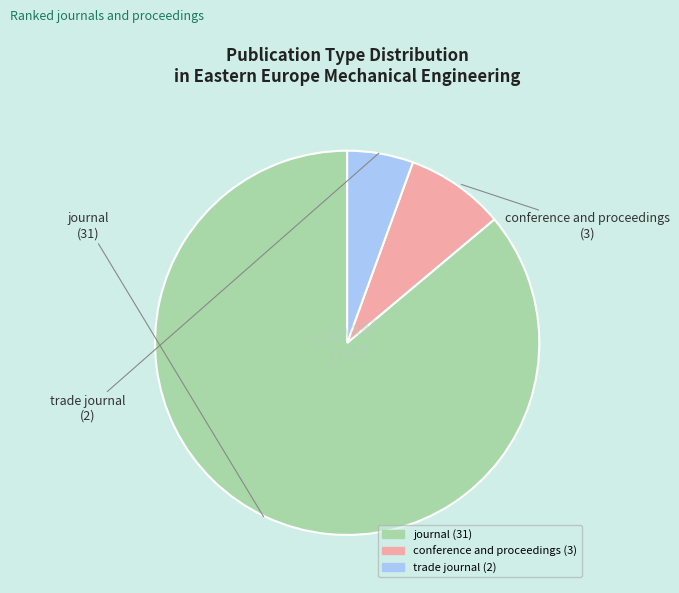

Rank the categories by value from highest to lowest.

journal, conference and proceedings, trade journal